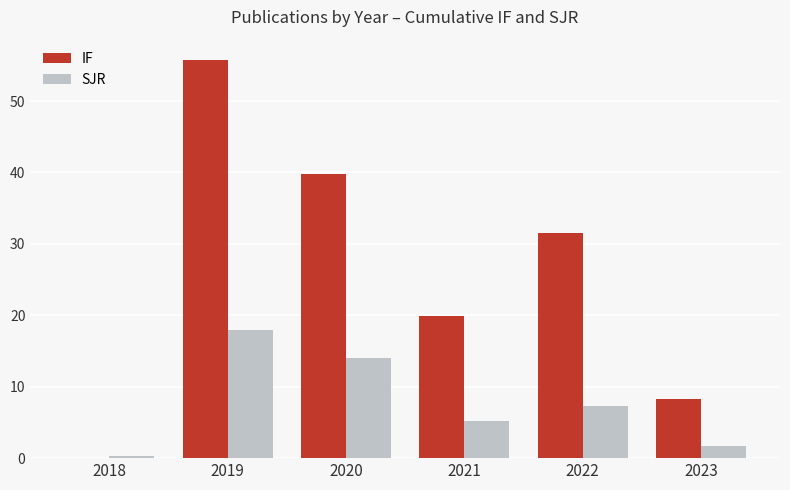

Between 2022 and 2023, which series saw the biggest shift?

IF